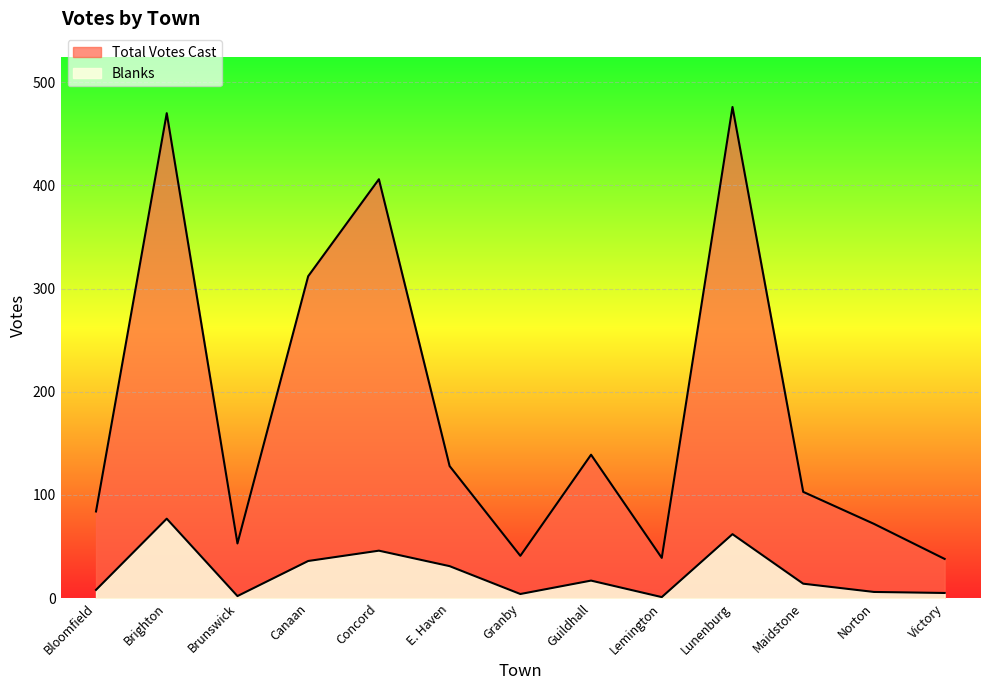

Which series has the largest total across all categories?

Total Votes Cast